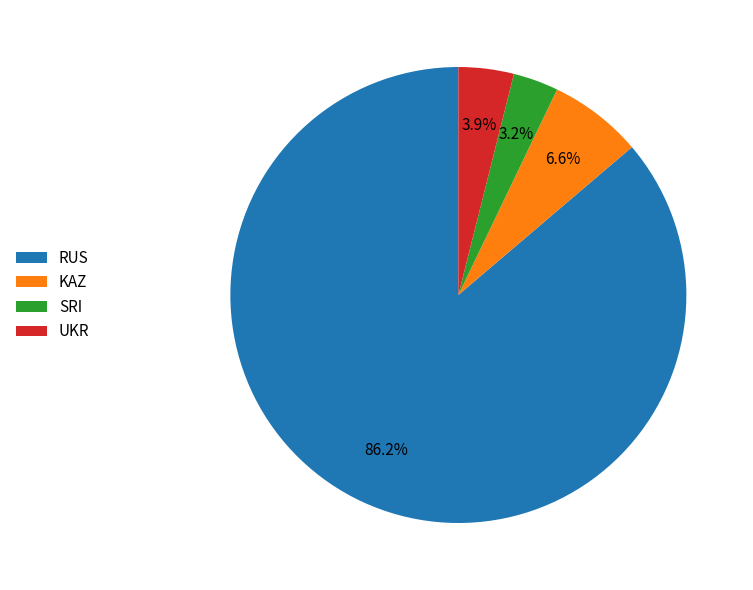

Which slice is the smallest?

SRI